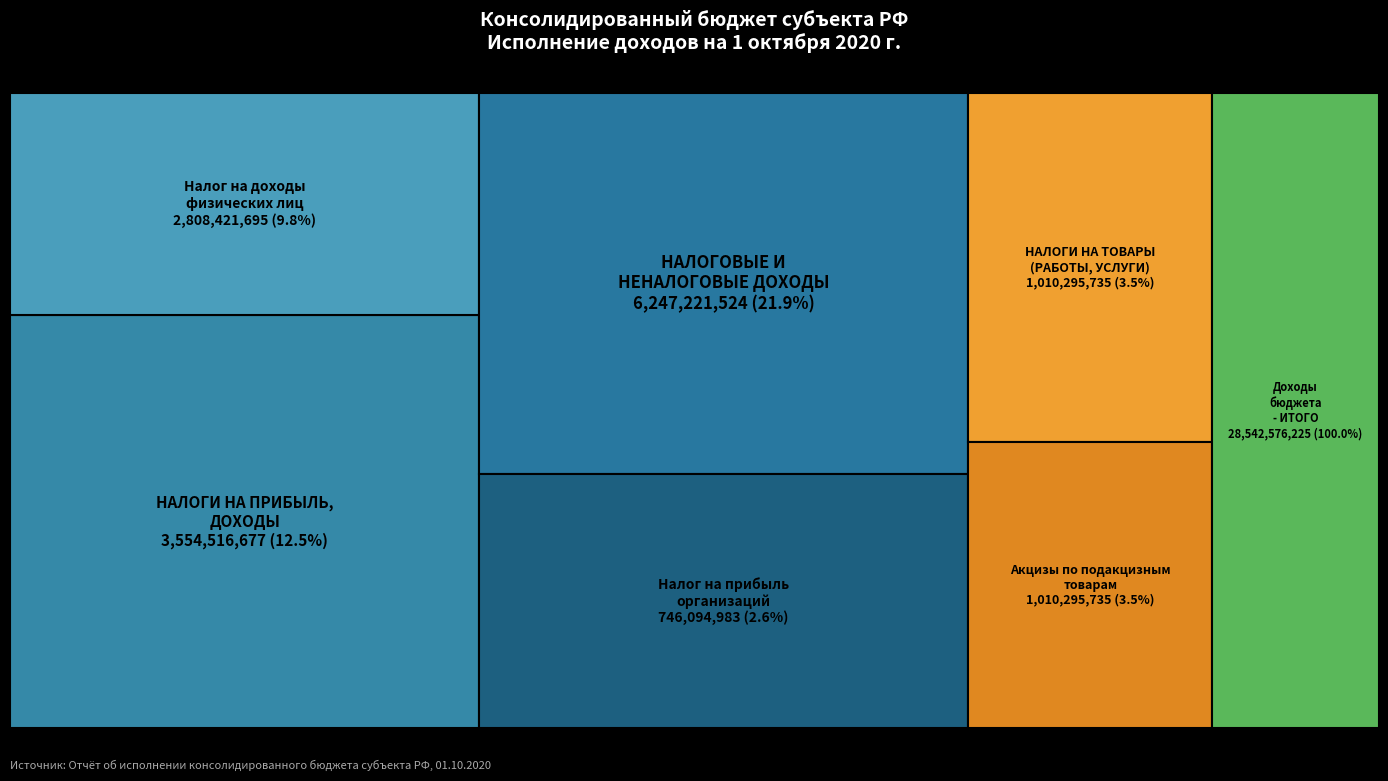

Reading right to left, extract all data points from this chart.

Доходы бюджета - ИТОГО=28542576225.2	НАЛОГОВЫЕ И НЕНАЛОГОВЫЕ ДОХОДЫ=6247221523.9	Акцизы по подакцизным товарам=1010295734.9	Налог на прибыль организаций=746094982.5	НАЛОГ НА ДОХОДЫ ФИЗИЧЕСКИХ ЛИЦ=2808421694.6	НАЛОГИ НА ТОВАРЫ (РАБОТЫ, УСЛУГИ)=1010295734.9	НАЛОГИ НА ПРИБЫЛЬ, ДОХОДЫ=3554516677.1